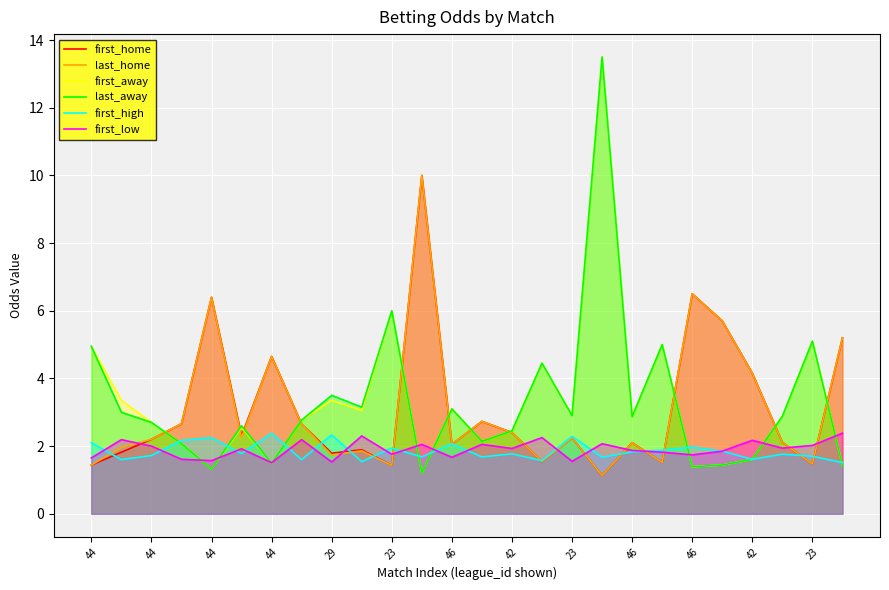

Which series has the largest total across all categories?

first_away